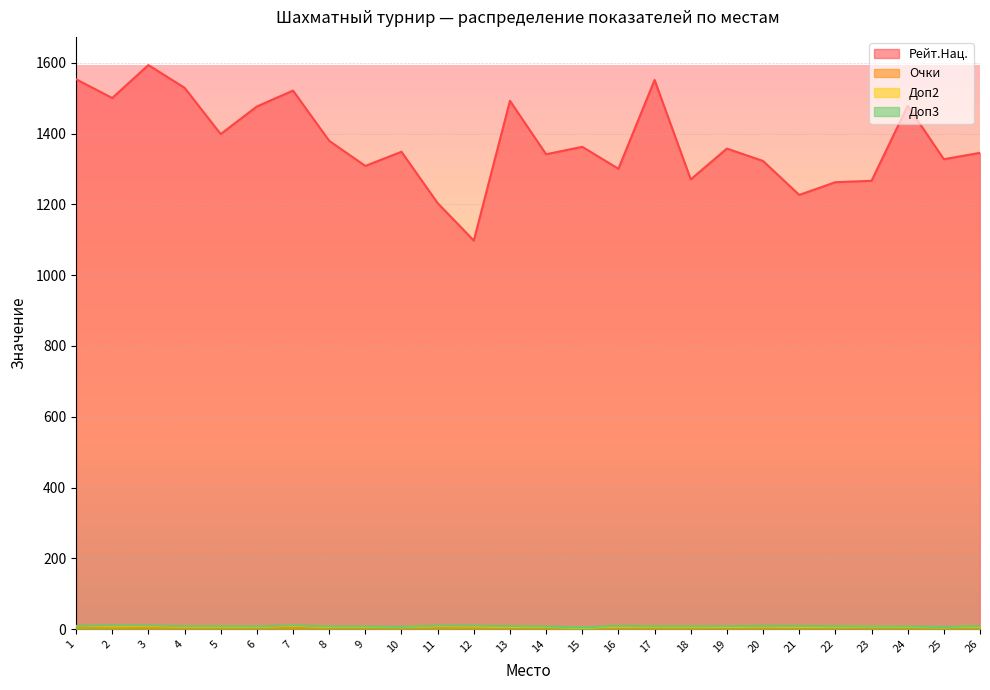

The Доп2 series shows 10.2 at 16. True or false?

False